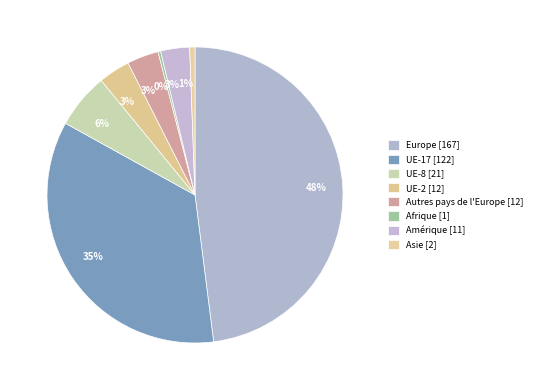

What percentage do Europe and Amérique together represent?

51.1%